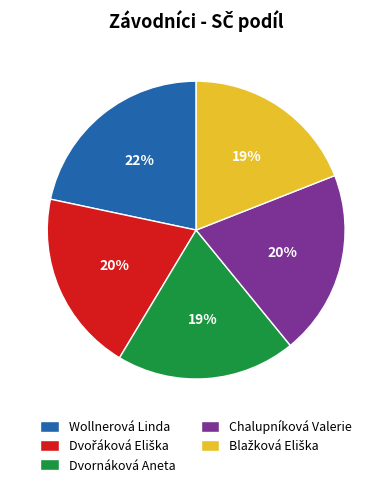

Between Wollnerová Linda and Chalupníková Valerie, which is larger?

Wollnerová Linda